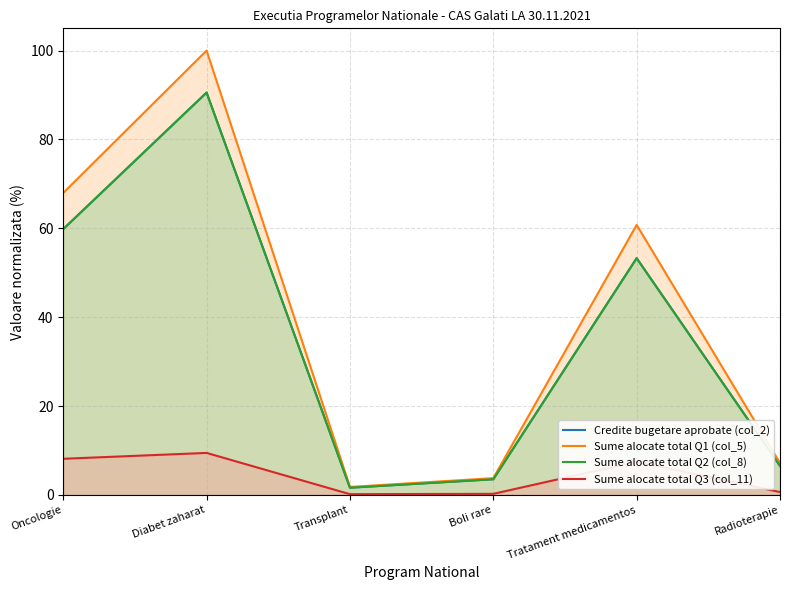

Rank the categories by Credite bugetare aprobate (col_2) value from lowest to highest.

Transplant, Boli rare, Radioterapie, Tratament medicamentos, Oncologie, Diabet zaharat